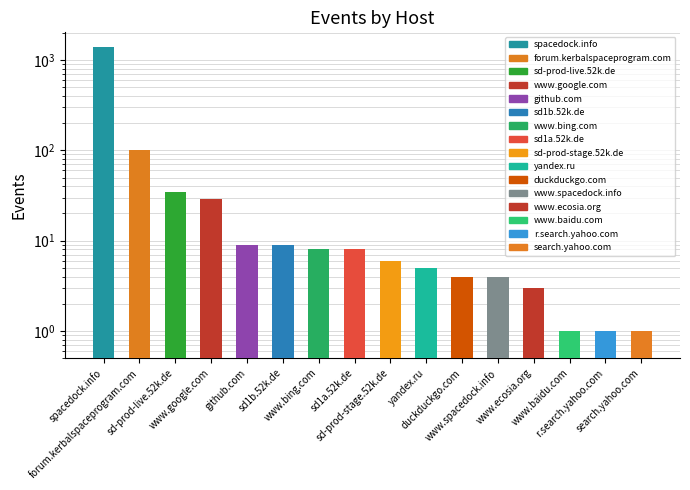

What is the difference between the maximum and minimum values?

1411